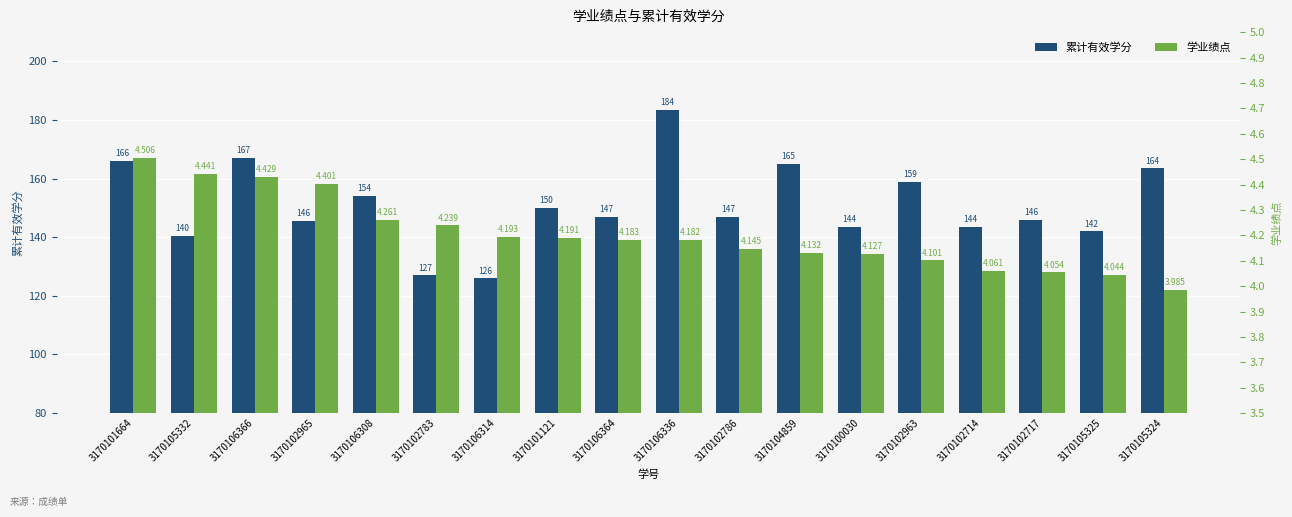

List the series in order of their peak value, highest first.

累计有效学分, 学业绩点